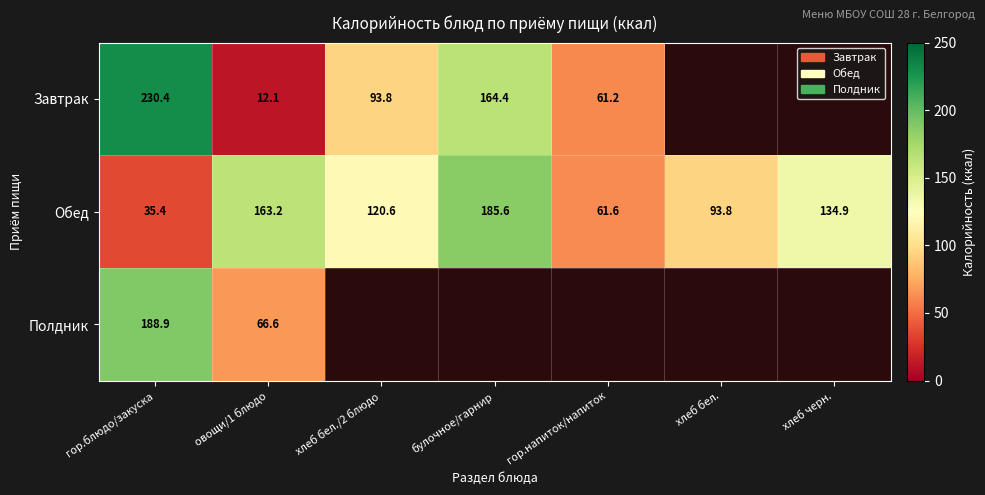

What is the difference between the highest and lowest values at хлеб бел.?

93.8